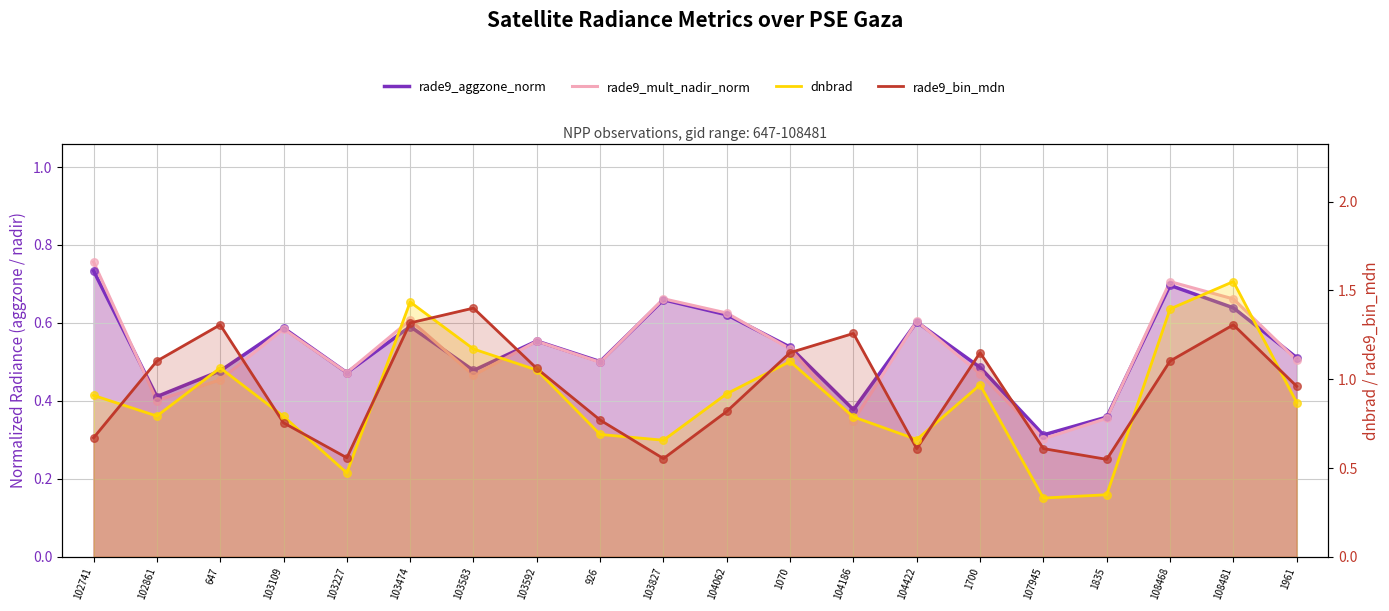

What is the total value across all series at 1070?

3.3